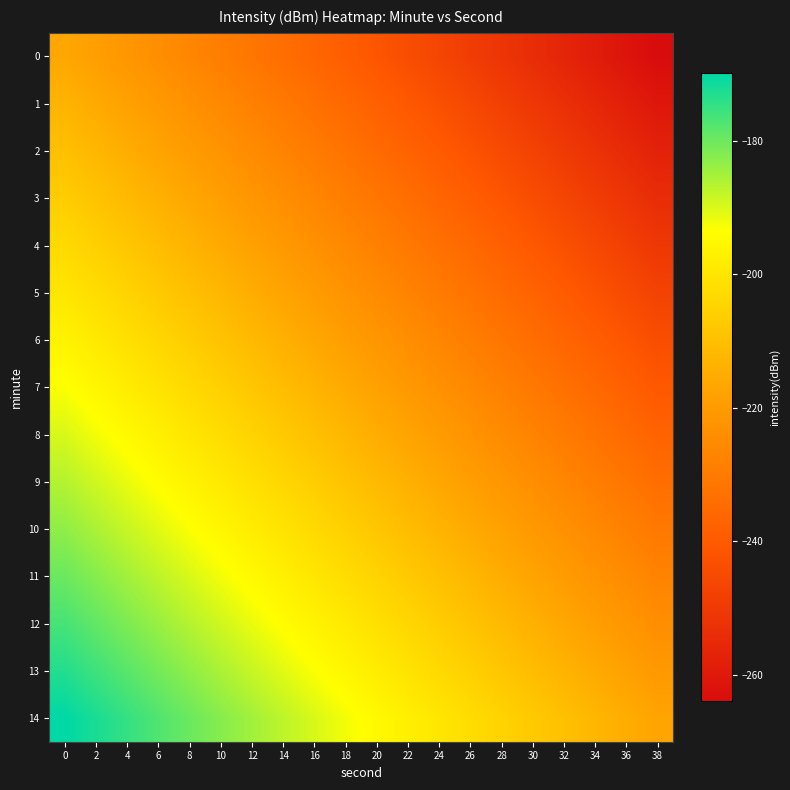

What is the greatest value displayed?

-169.8